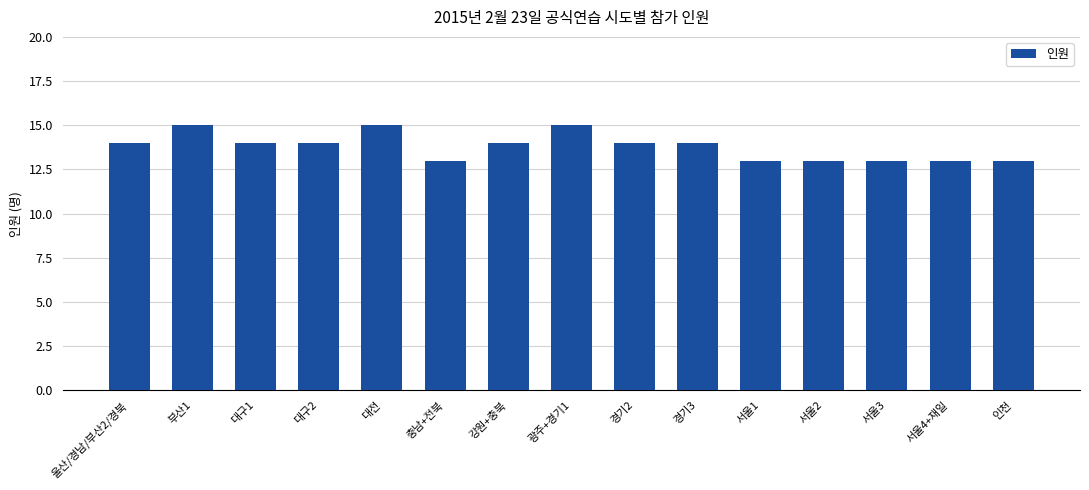

What is the sum of the values at 대구1 and 경기3?

28